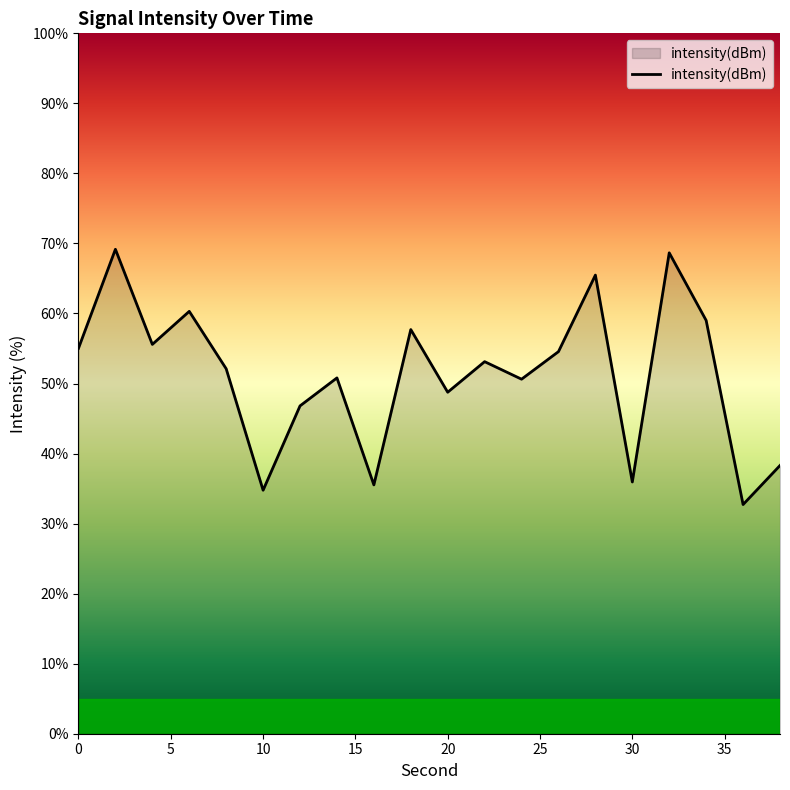

True or false: there are more than 2 points higher than both neighbors.

True